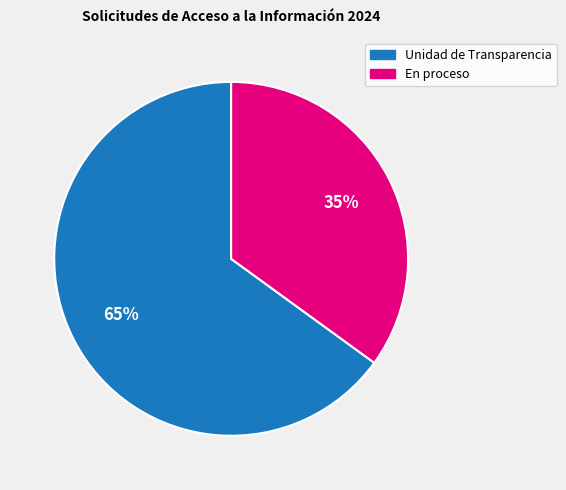

What percentage is the En proceso slice, to the nearest percent?

35%